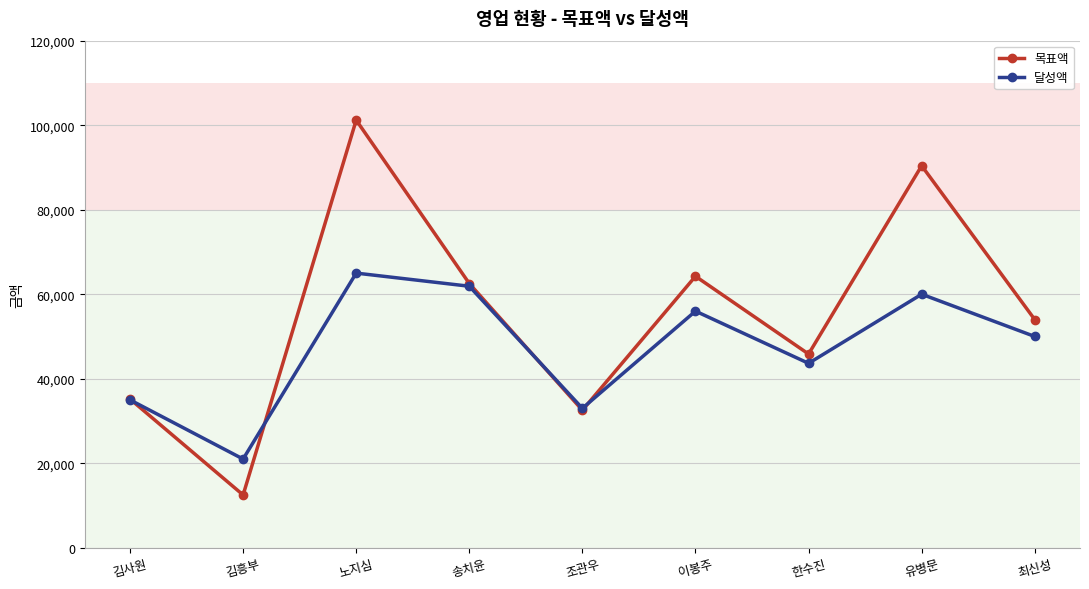

True or false: 목표액 has more than 0 points higher than both neighbors.

True